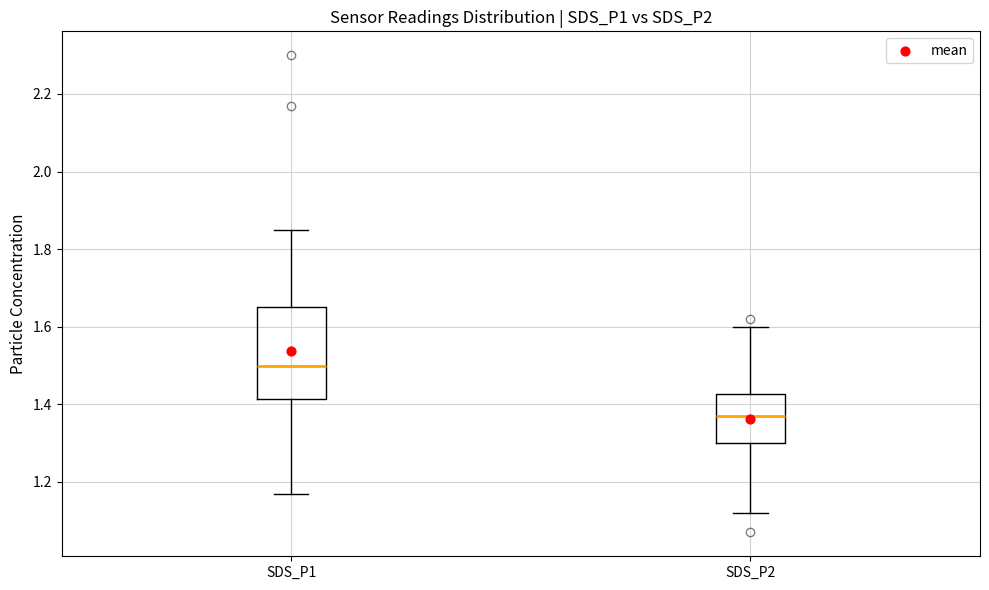

Reading left to right, read every box against the y-axis: the position of its median line, the range the box covers, and the ends of its whiskers. The values are not printed on the chart, so give them approximately, as read against the axis.

SDS_P1: median 1.50, box 1.42 to 1.66, whiskers 1.18 to 1.86
SDS_P2: median 1.38, box 1.30 to 1.42, whiskers 1.12 to 1.60